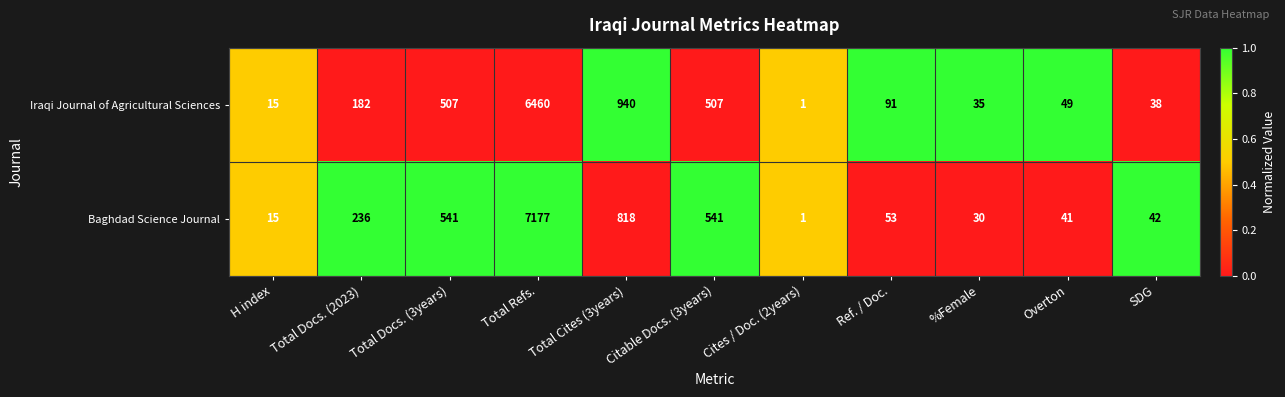

Where is Baghdad Science Journal nearest to the value 3589?

Total Cites (3years)